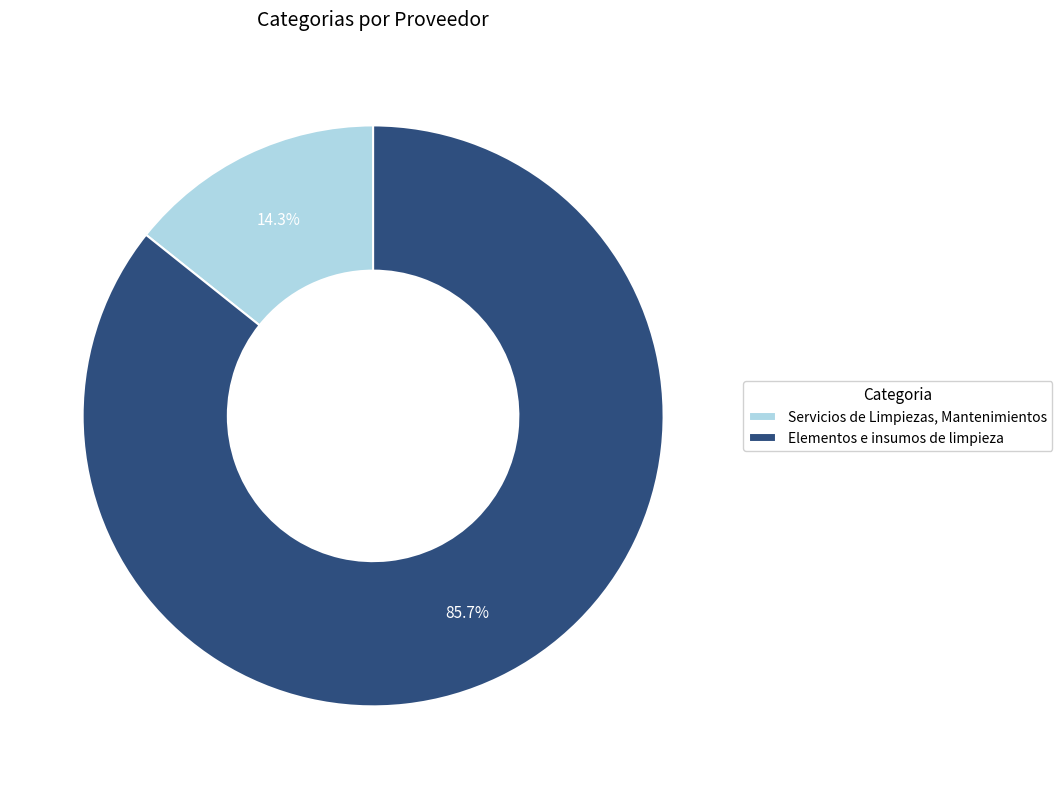

Is there a majority slice in this chart?

Yes